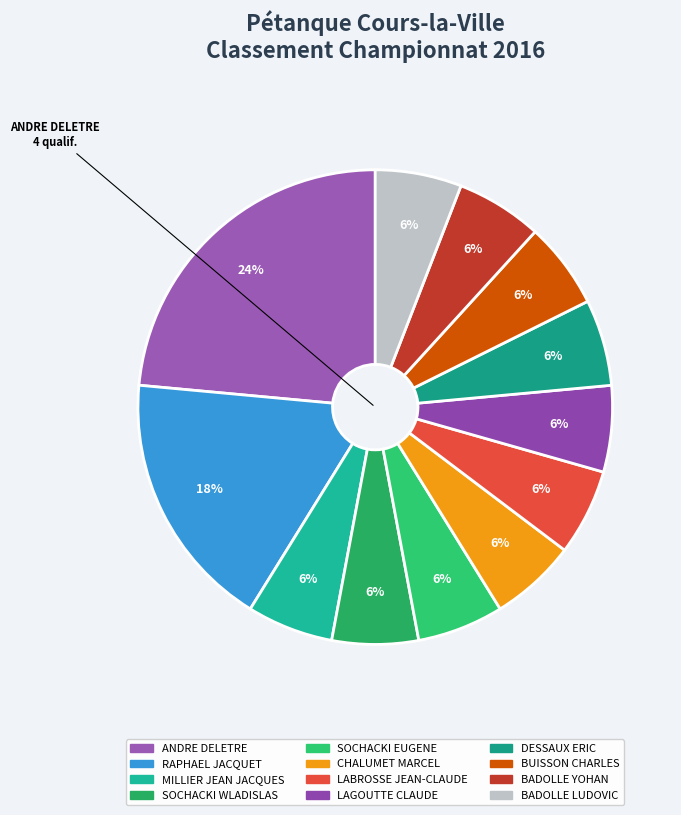

What is the largest slice in the pie chart?

ANDRE DELETRE